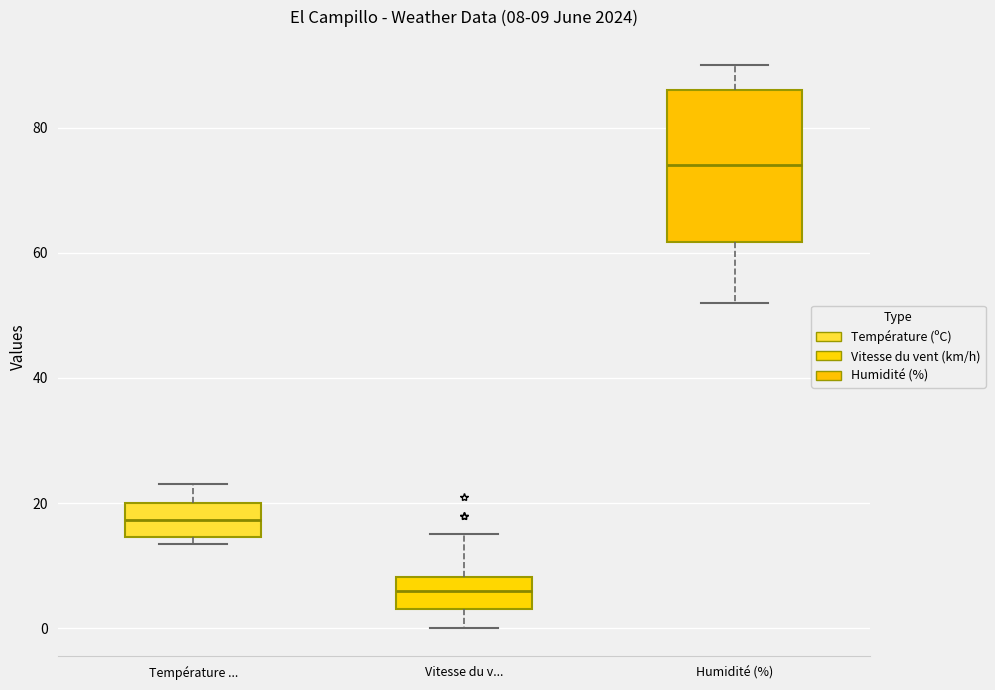

Which box's median line is the highest?

Humidité (%)